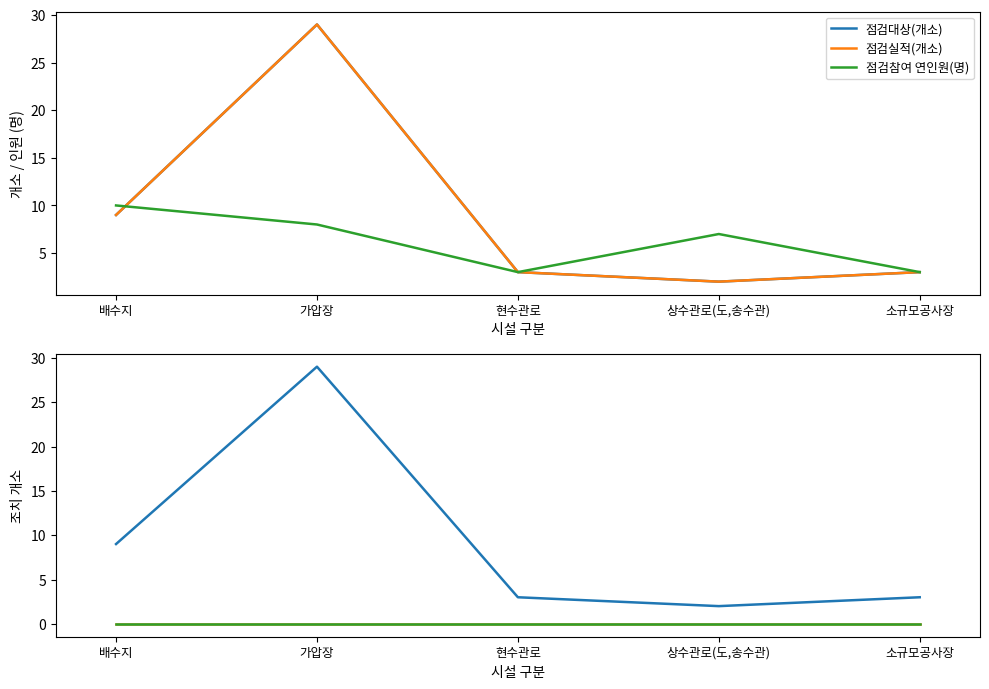

True or false: 점검결과 계 has a value of 1 at 소규모공사장.

False